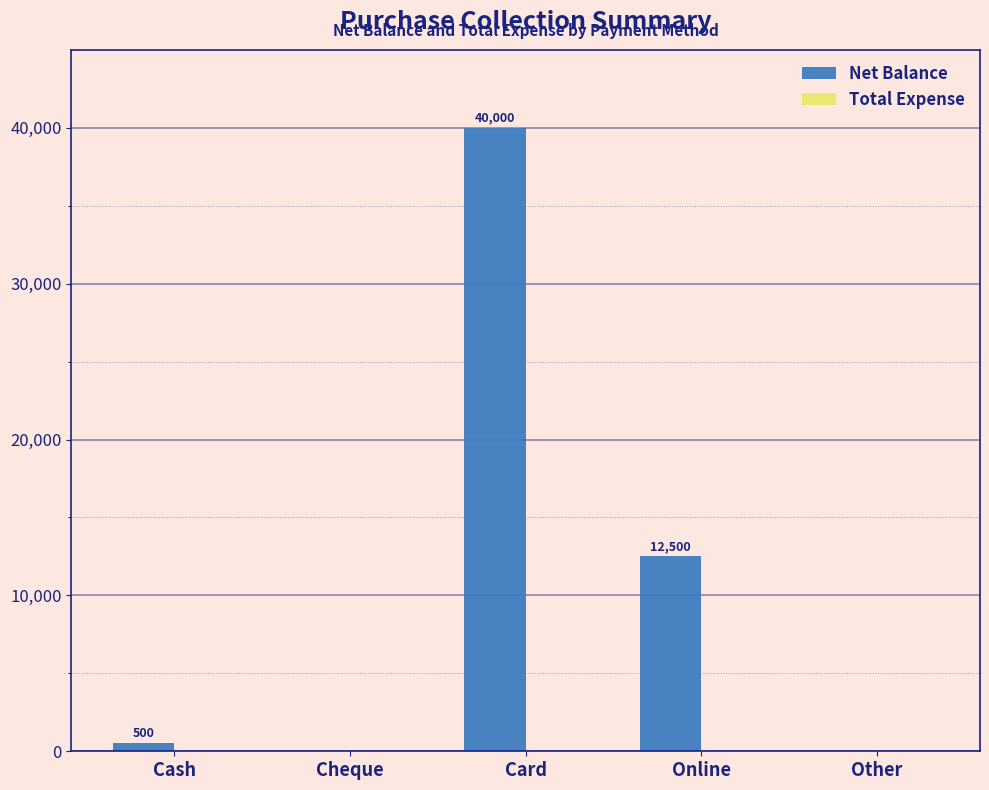

The value at Cash is 500. True or false?

True